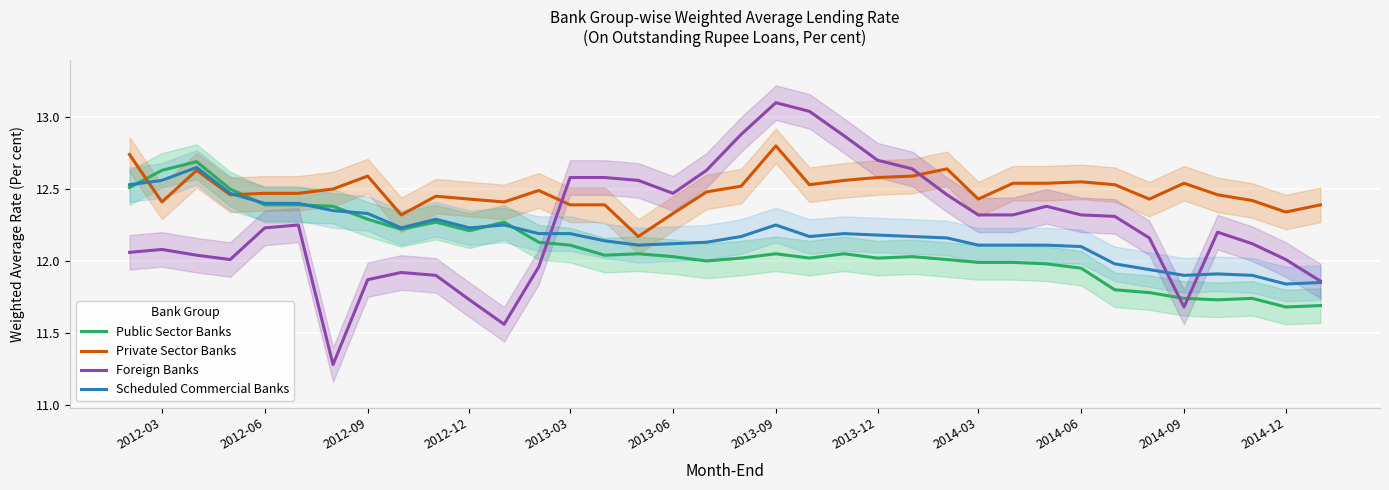

How many intersections are there between Private Sector Banks and Foreign Banks?

2